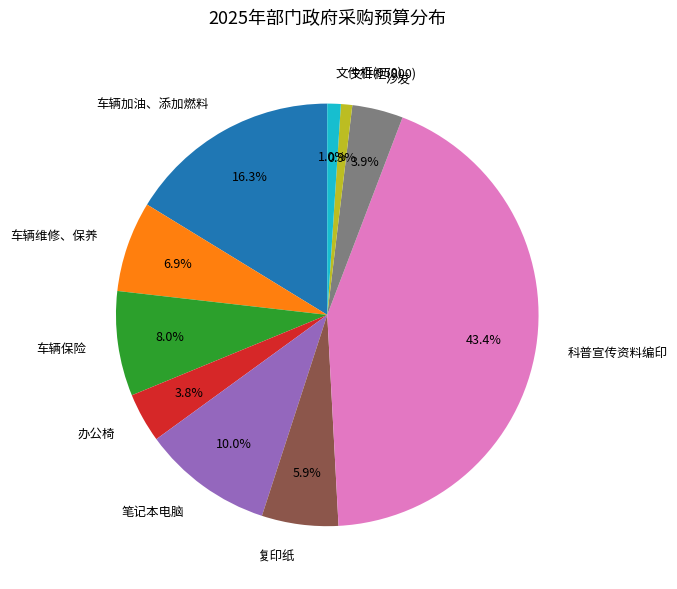

What portion of the pie excludes 车辆加油、添加燃料?

83.7%